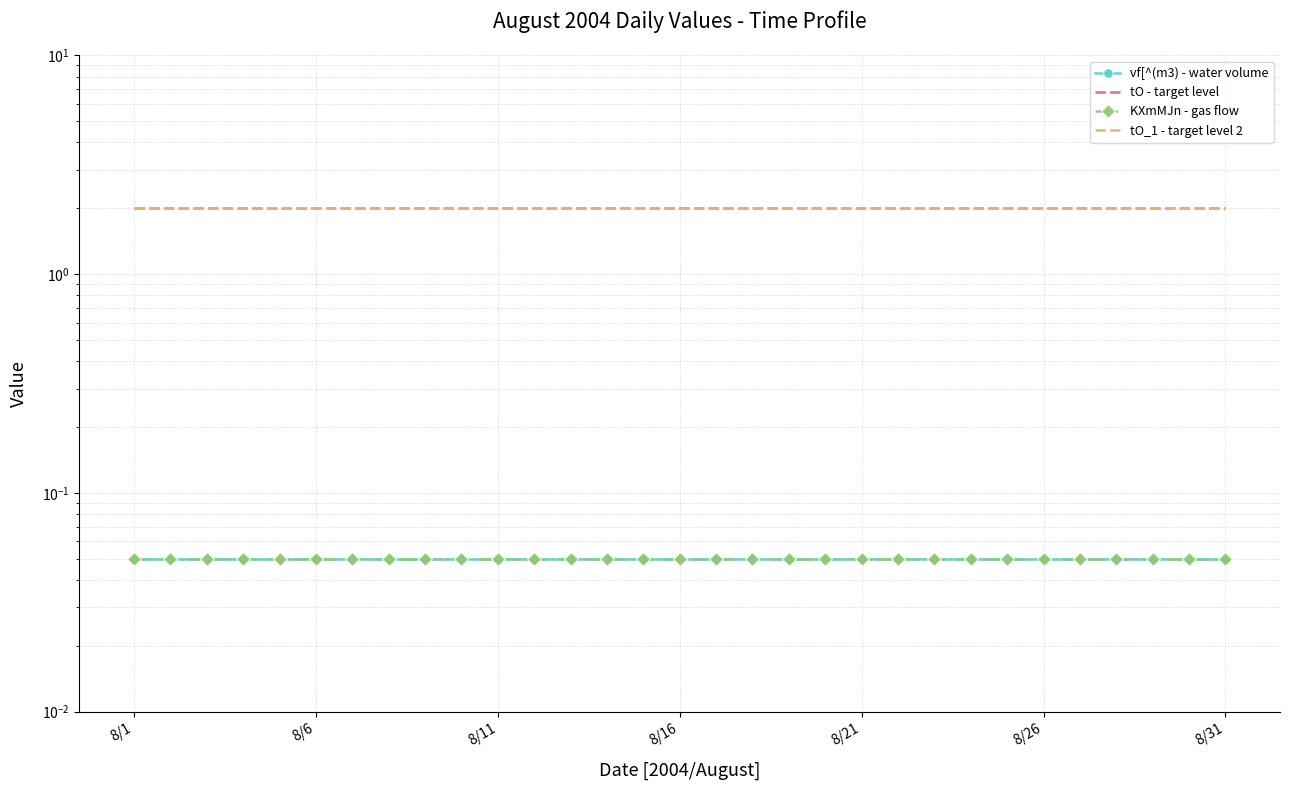

True or false: vf[^(m3) - water volume has more than 0 points higher than both neighbors.

False